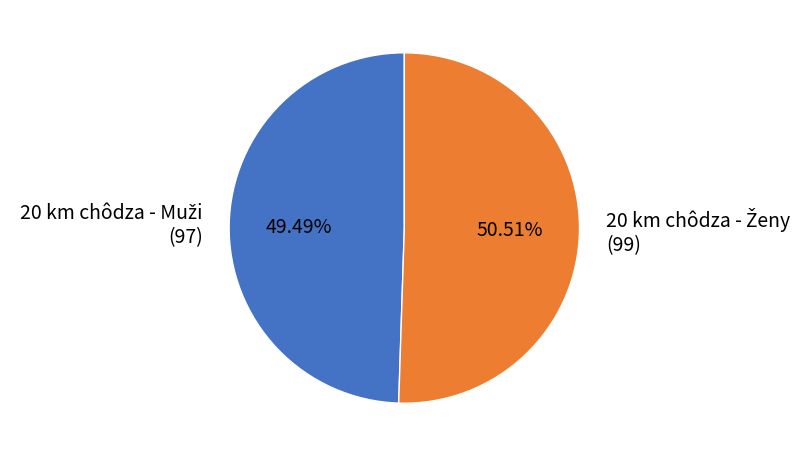

Is there any slice that represents more than half of the pie?

Yes